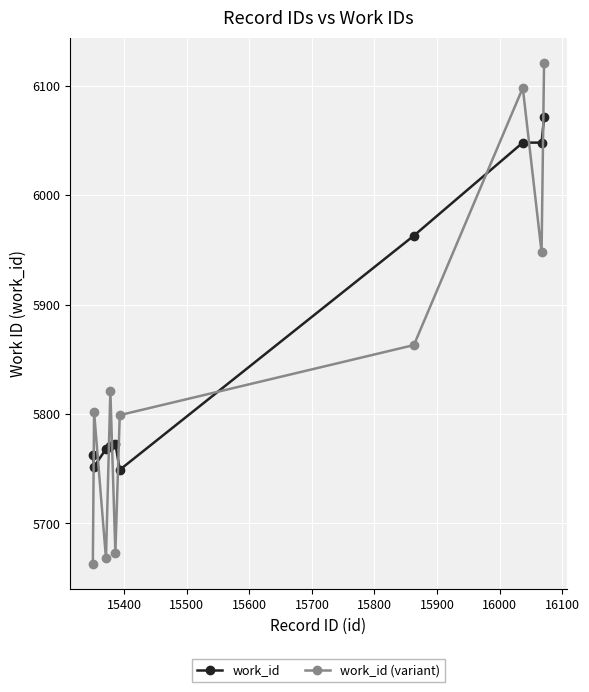

Count the number of data series in this chart.

2